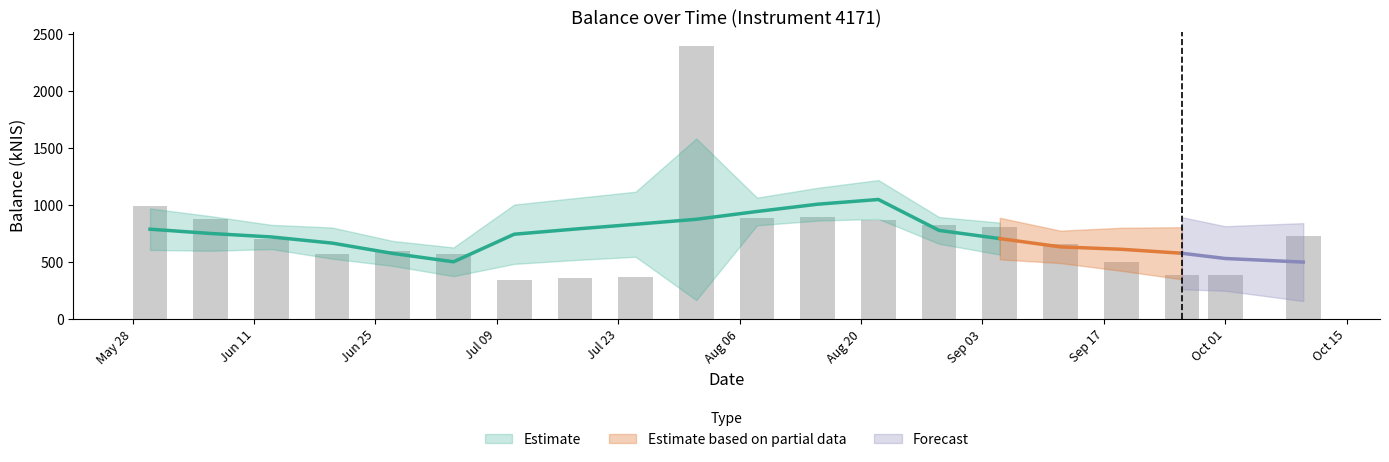

Reading left to right, transcribe all the data shown in this chart.

993.6	880.8	703.0	572.5	598.6	566.3	341.1	357.6	365.6	2400.8	888.4	896.5	871.4	820.8	806.3	656.1	497.3	385.5	385.6	724.1